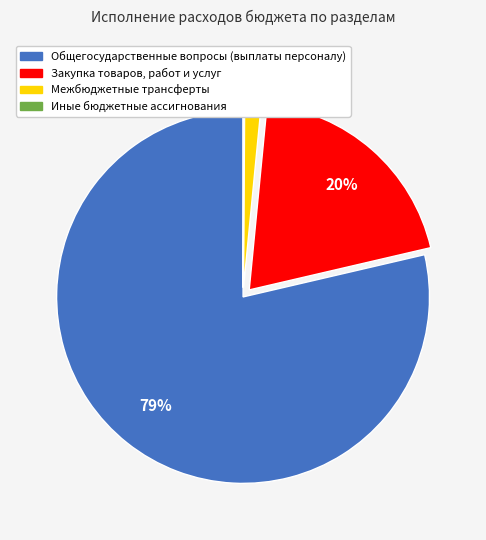

Which has a higher value, Межбюджетные трансферты or Закупка товаров, работ и услуг?

Закупка товаров, работ и услуг